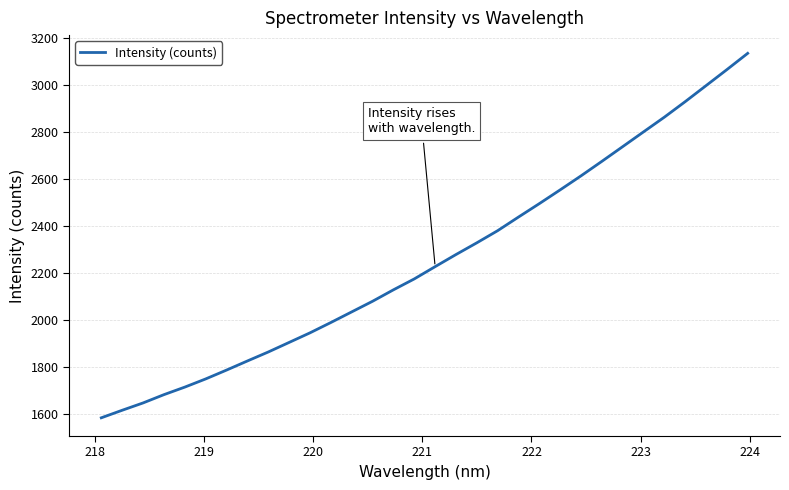

What is the difference between the maximum and minimum values?

1552.6